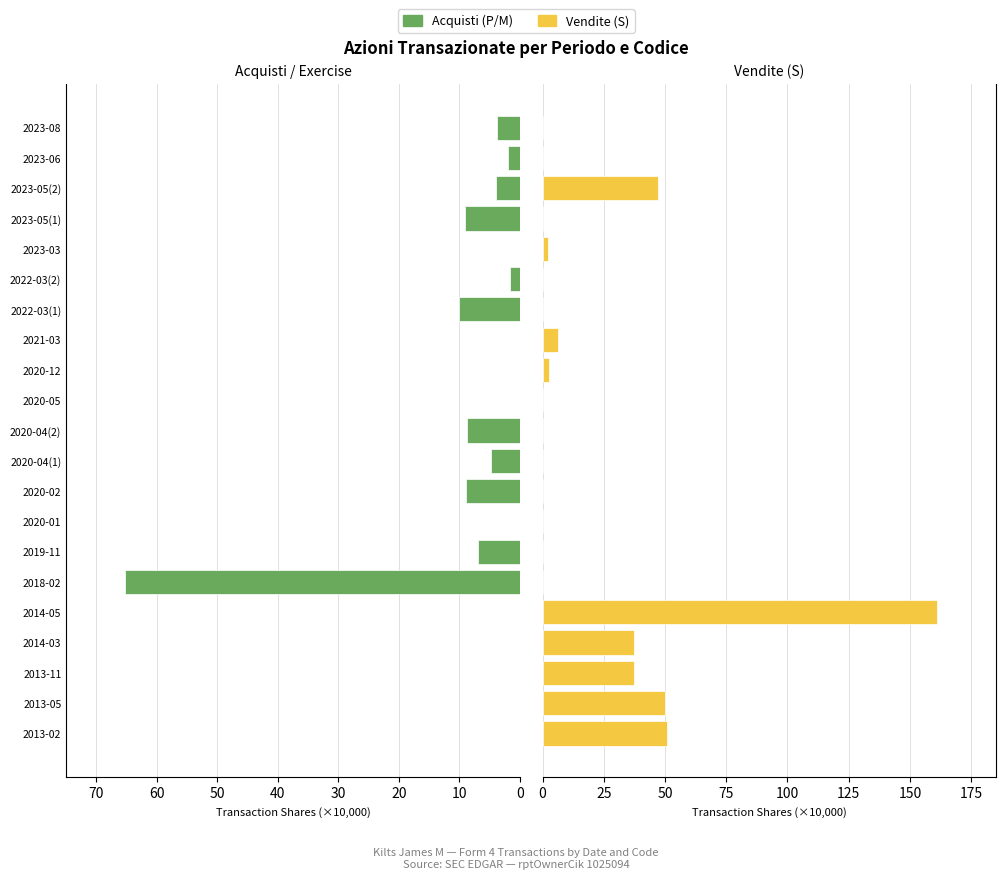

How many data points in Acquisti (P/M) are above 1?

11